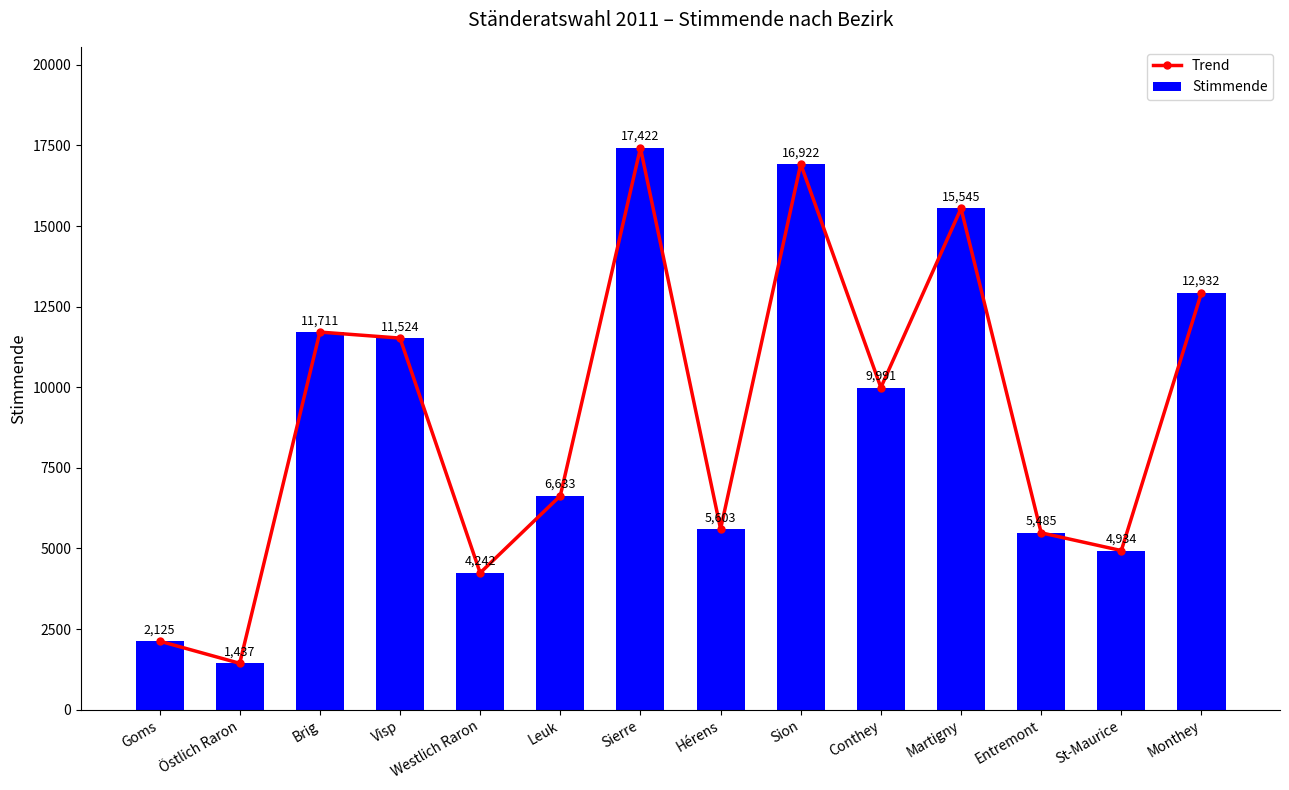

At which category is the sum across all series the highest?

Sierre